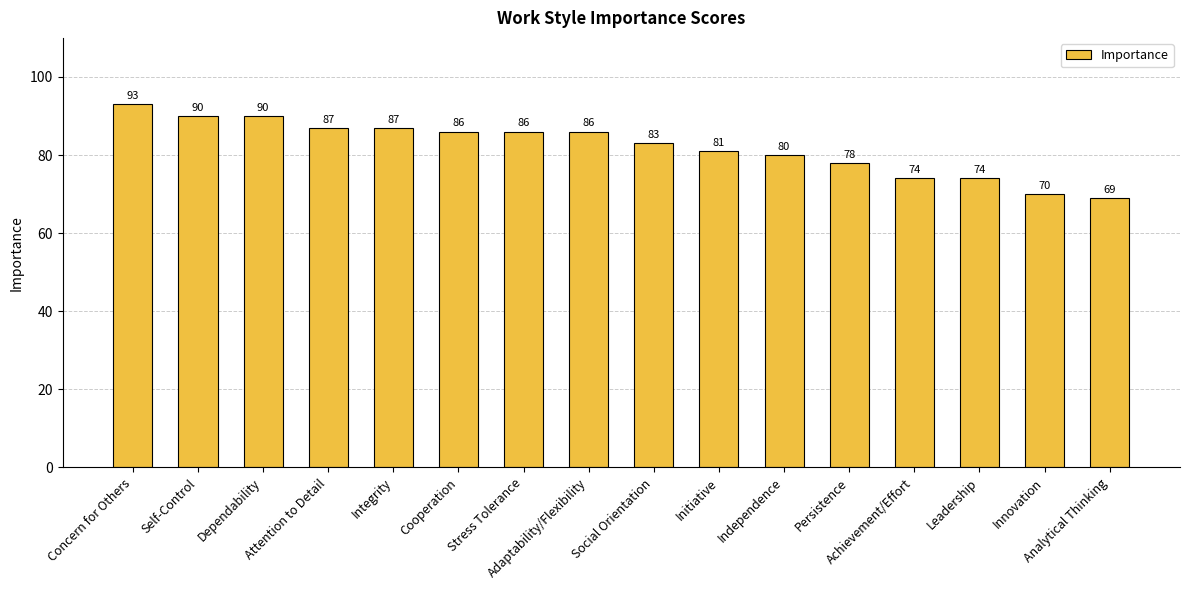

Reading left to right, what are all the values shown in this chart?

93	90	90	87	87	86	86	86	83	81	80	78	74	74	70	69